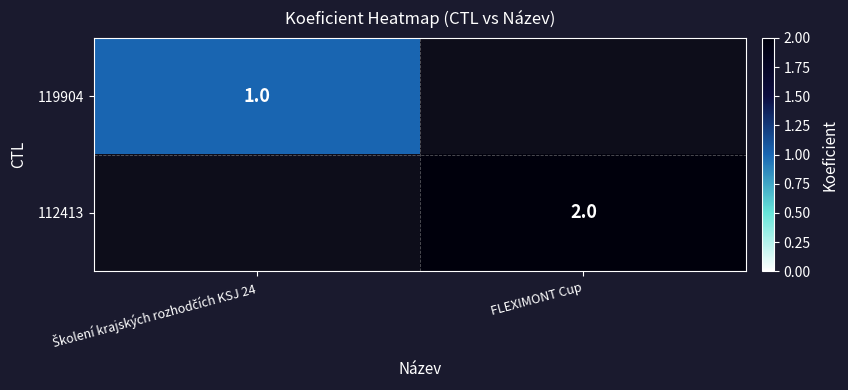

The 112413 series shows 3 at FLEXIMONT Cup. True or false?

False